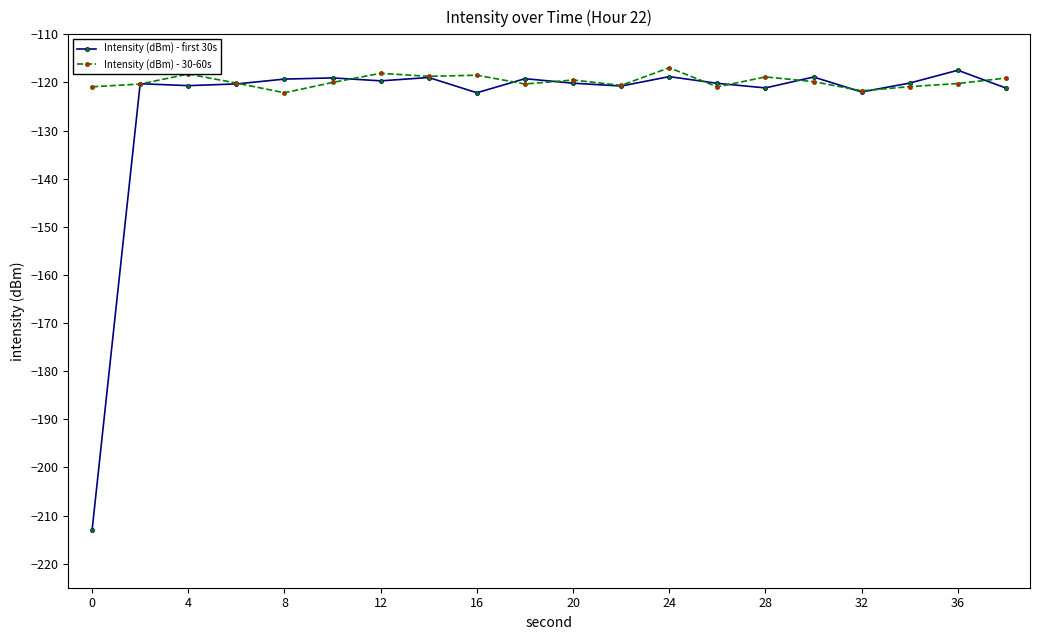

After their last crossing, which series has the higher values: Intensity (dBm) - first 30s or Intensity (dBm) - 30-60s?

Intensity (dBm) - 30-60s